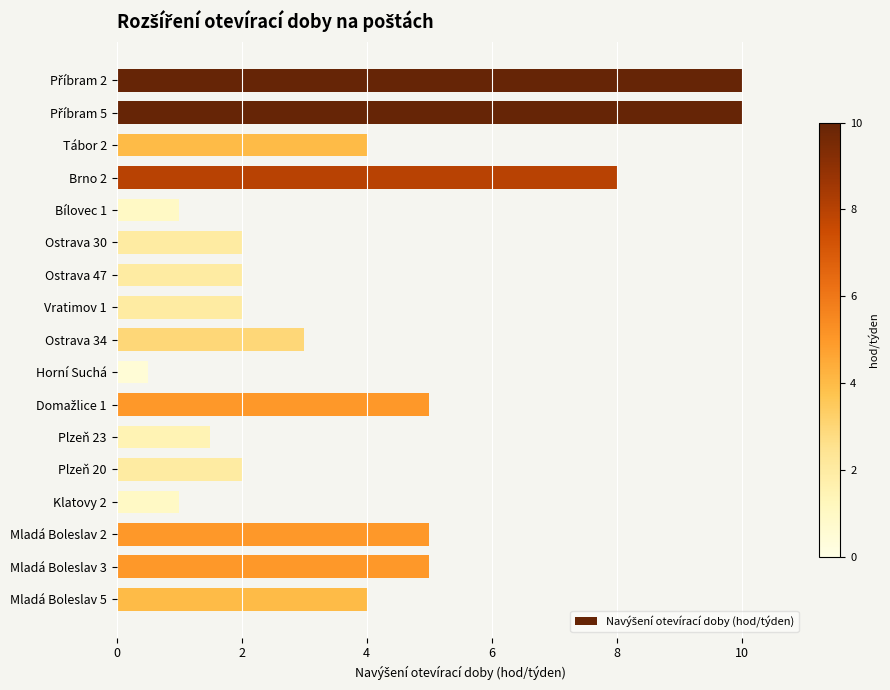

What is the value of the 10th bar from the top?

0.5